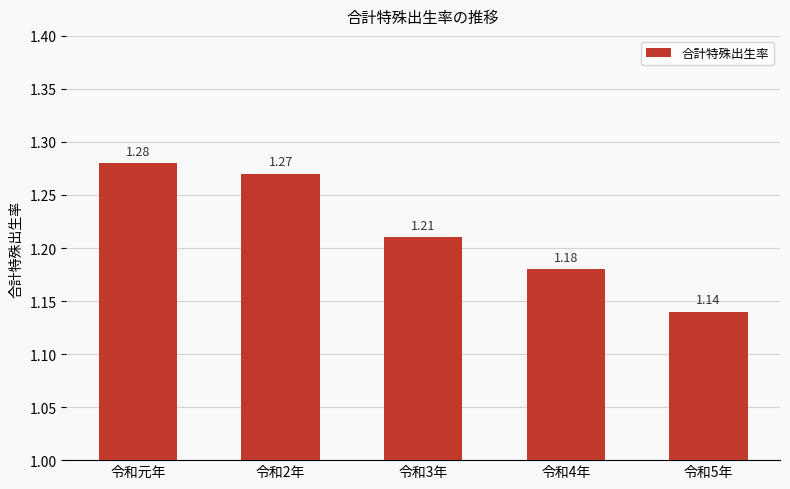

Between 令和5年 and 令和4年, which is larger?

令和4年